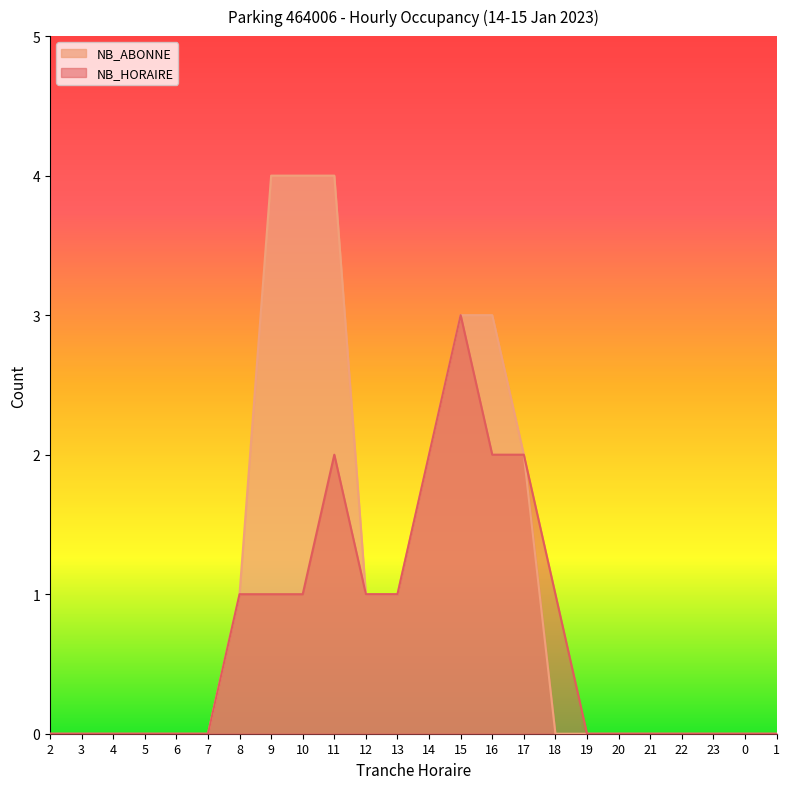

The value of NB_ABONNE at 10 is 4. True or false?

True